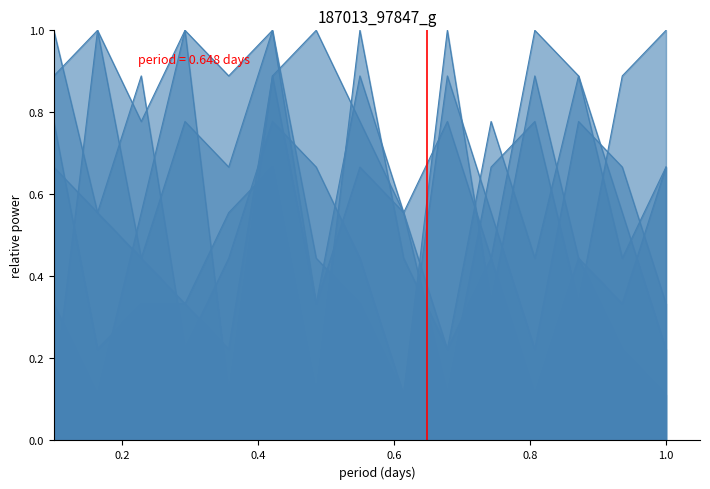

The value of col_6 at 1 is 0.6. True or false?

True